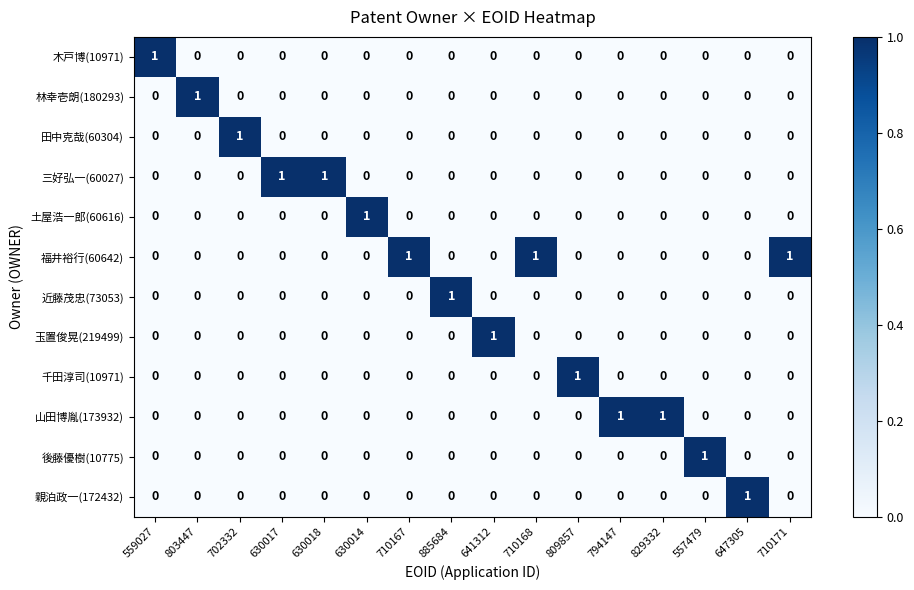

At which label does 土屋浩一郎(60616) reach its peak?

630014